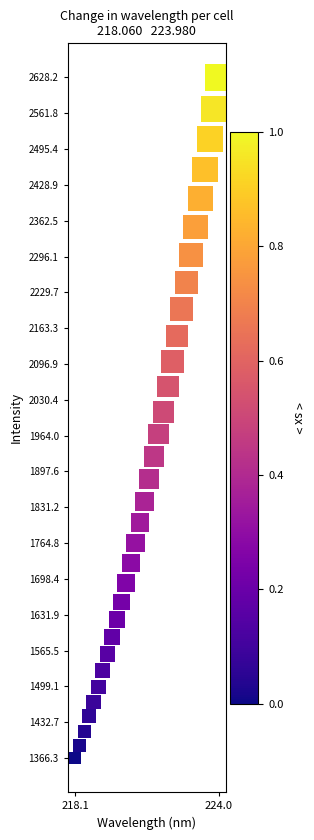

What is the range of X values (max minus min)?

5.9